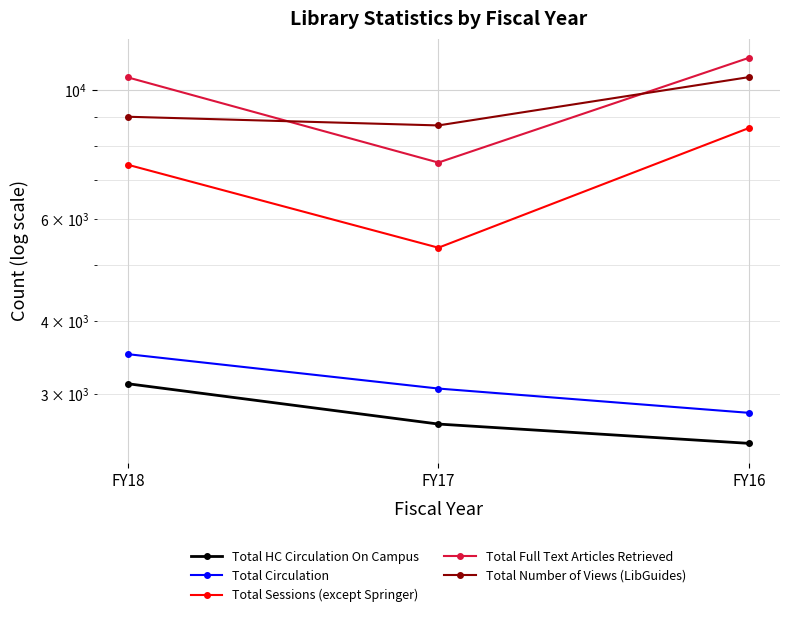

What is the value of the Total Full Text Articles Retrieved point at the 2nd from the left?

7499